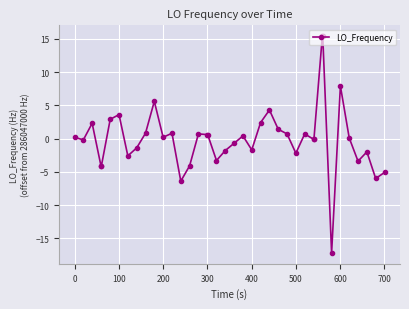

True or false: the data has more than 2 interior local peaks.

True